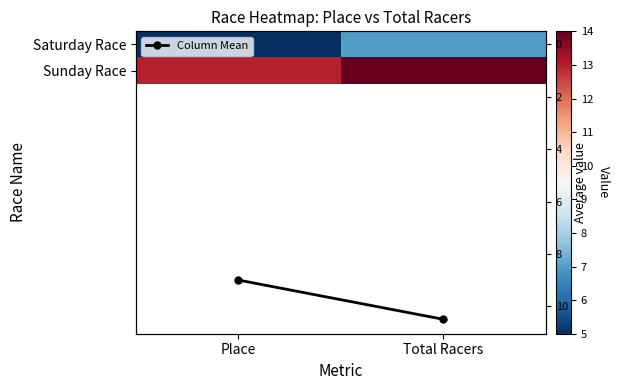

Count the number of categories in the chart.

2